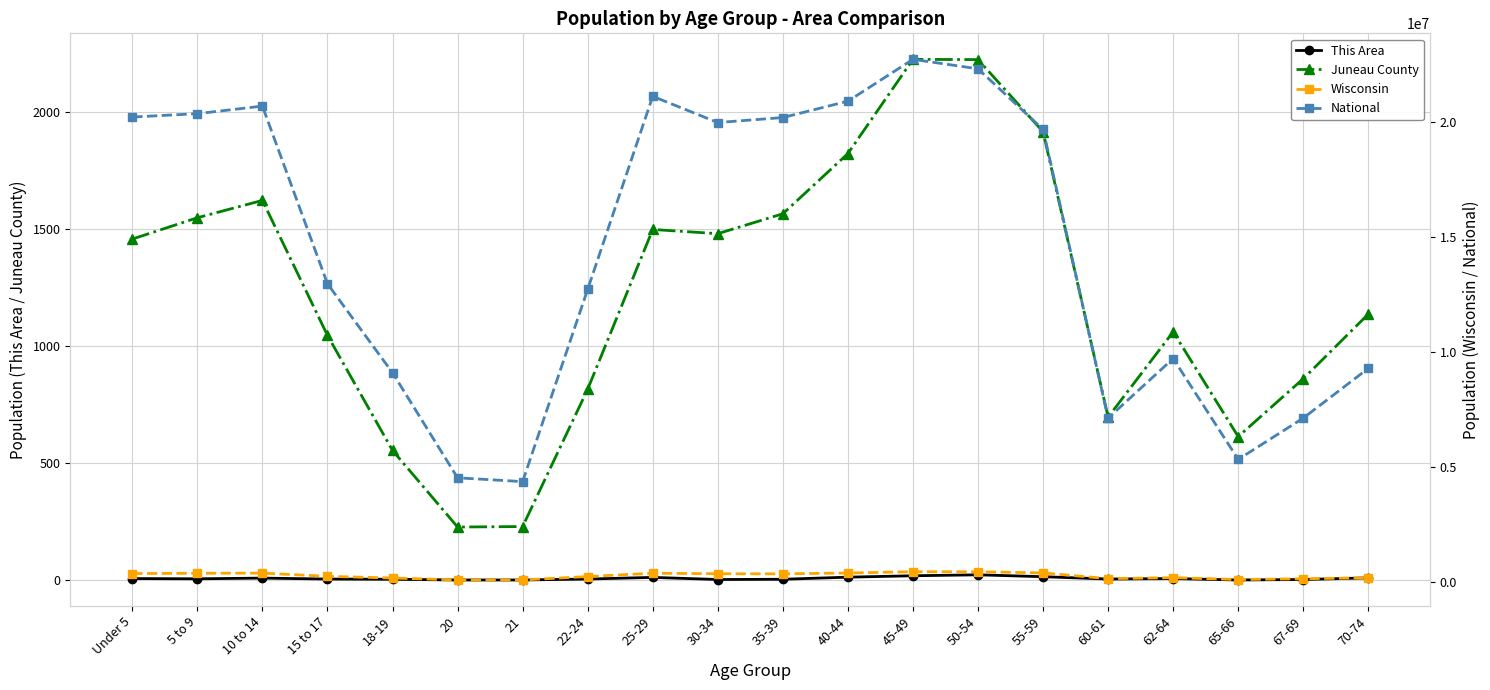

What is the difference between the maximum and minimum values in the This Area series?

22